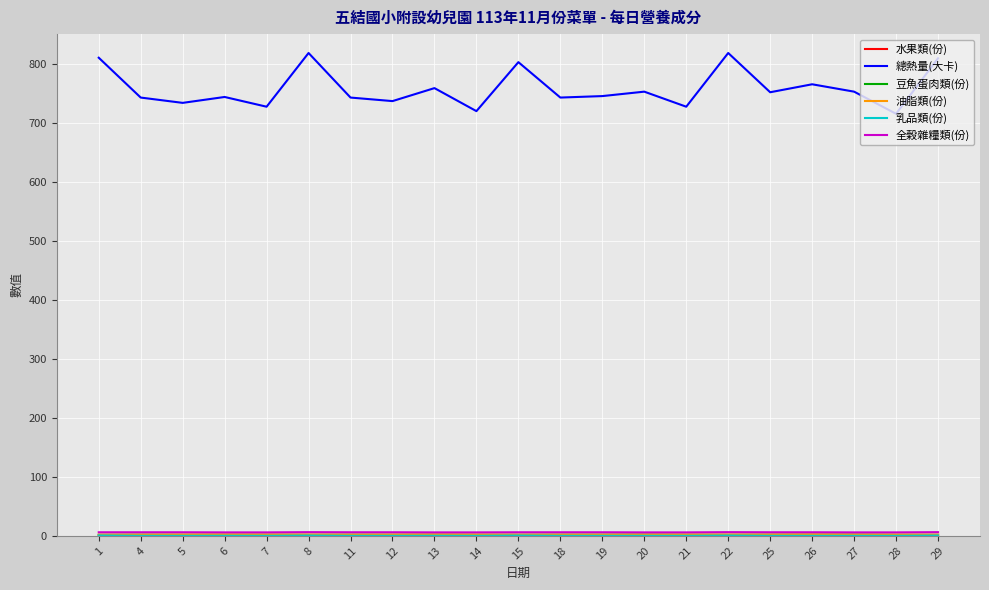

True or false: 總熱量(大卡) has a value of 1205.4 at 19.

False